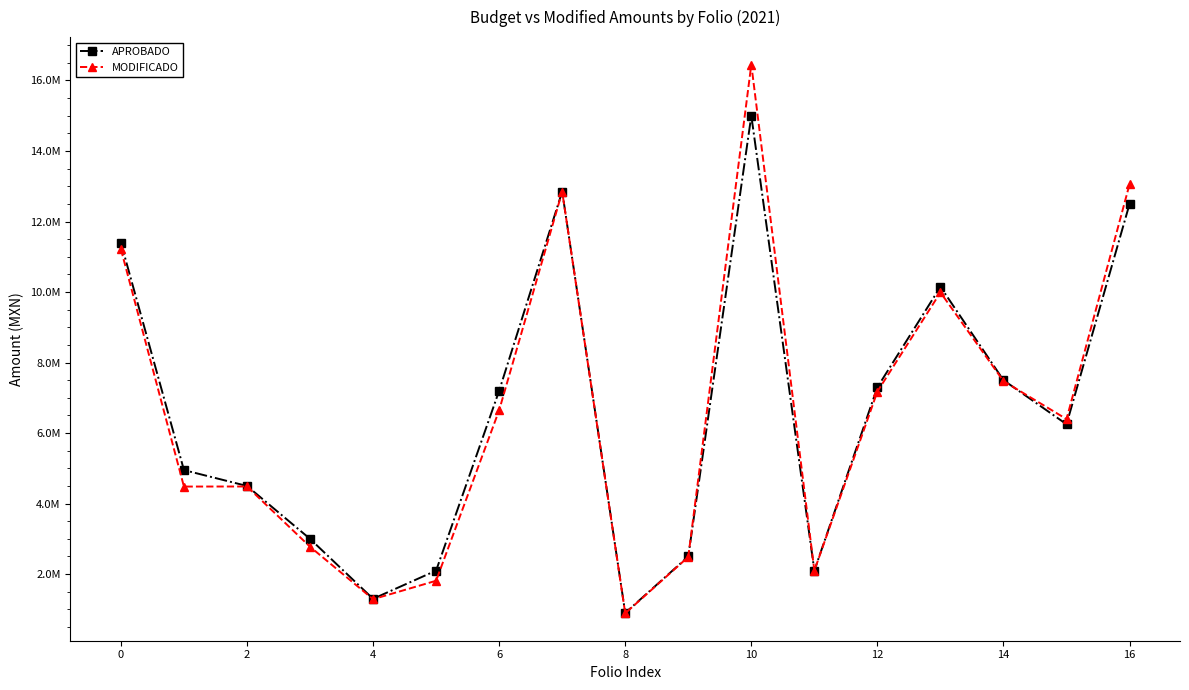

At which label is MODIFICADO closest to 8670434?

14